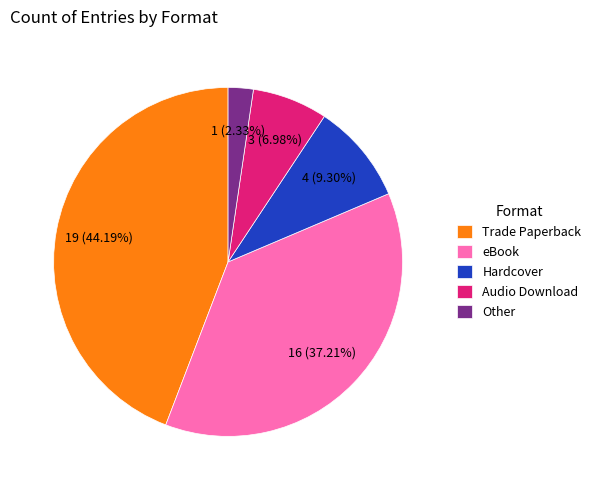

How much of the chart is everything except Hardcover?

90.7%